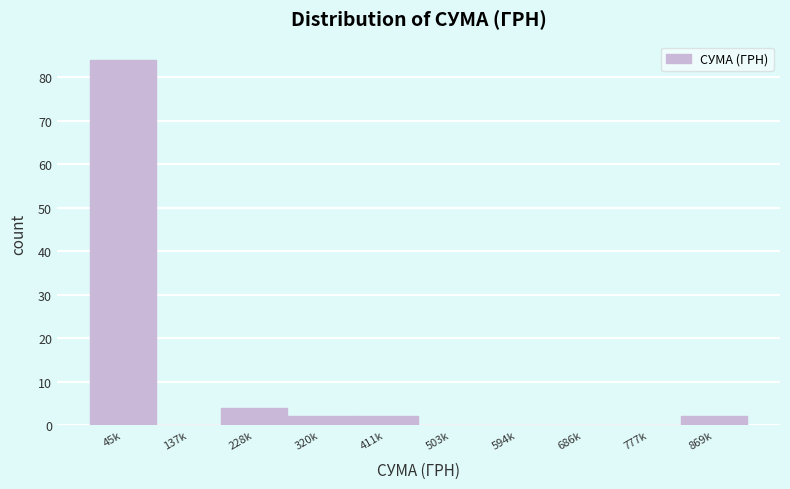

Reading left to right, extract all data points from this chart.

45k=84	137k=0	228k=4	320k=2	411k=2	503k=0	594k=0	686k=0	777k=0	869k=2